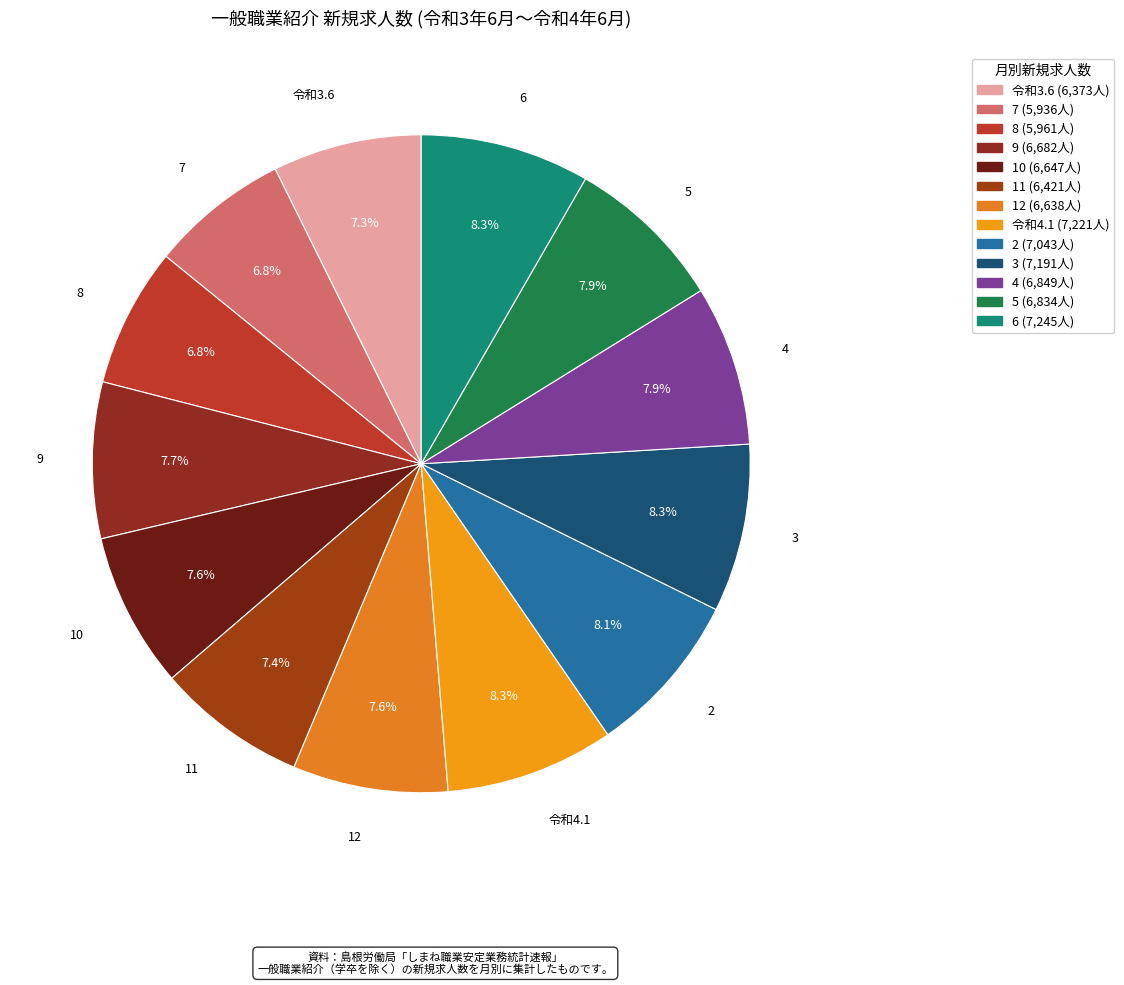

Is there any slice that represents more than half of the pie?

No